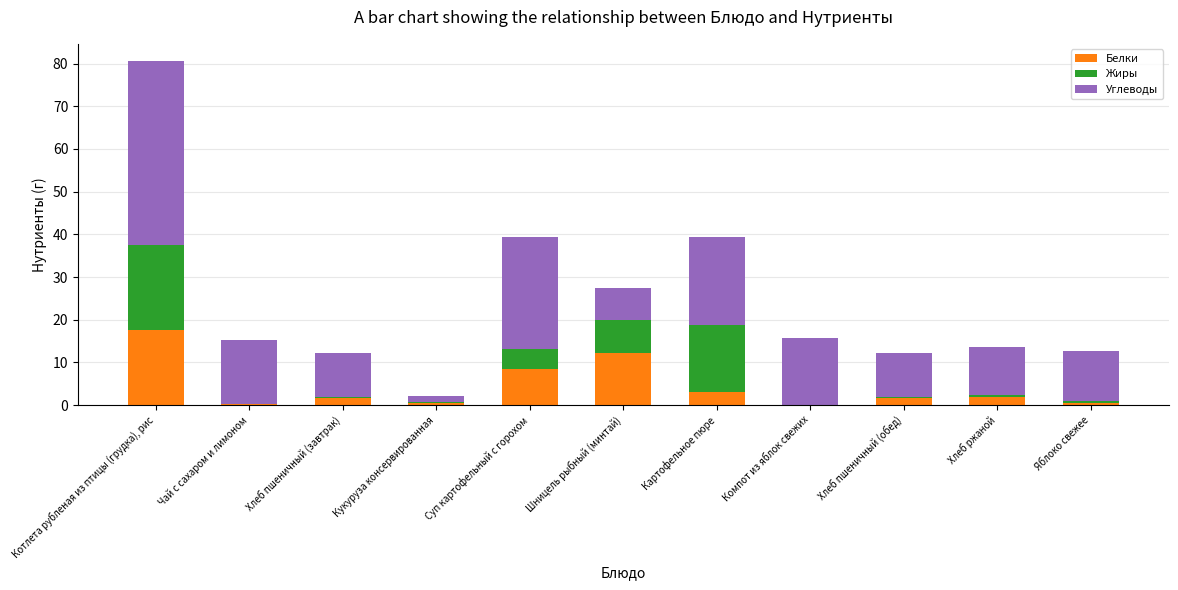

The Белки series shows 8.4 at Суп картофельный с горохом. True or false?

True